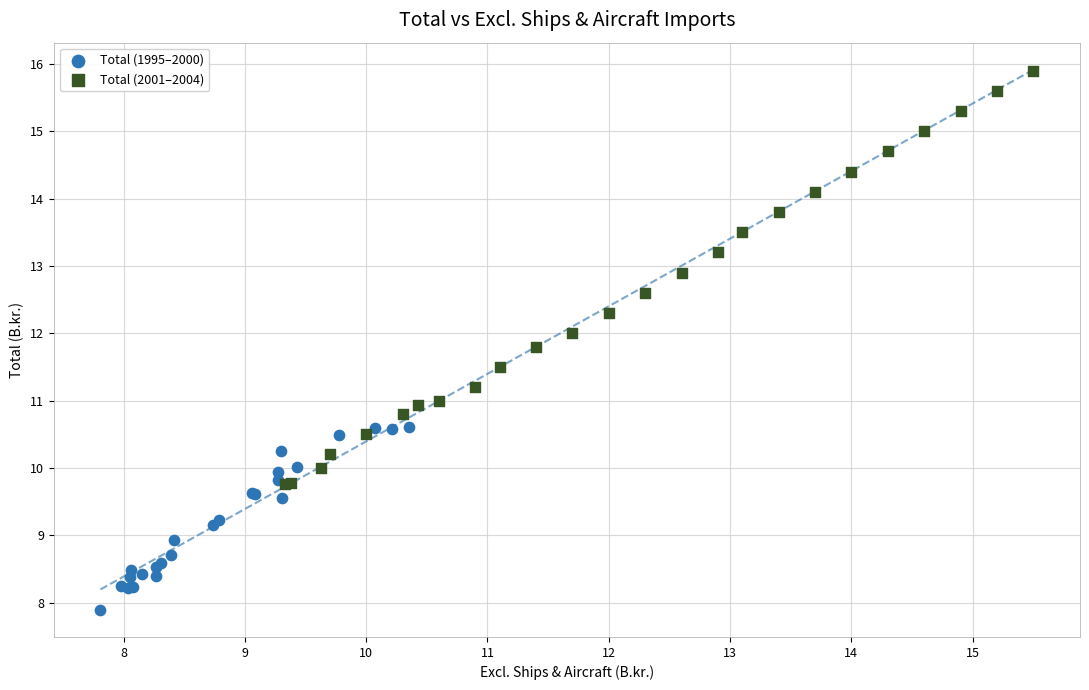

Which series reaches the maximum Y coordinate?

Total (2001–2004)